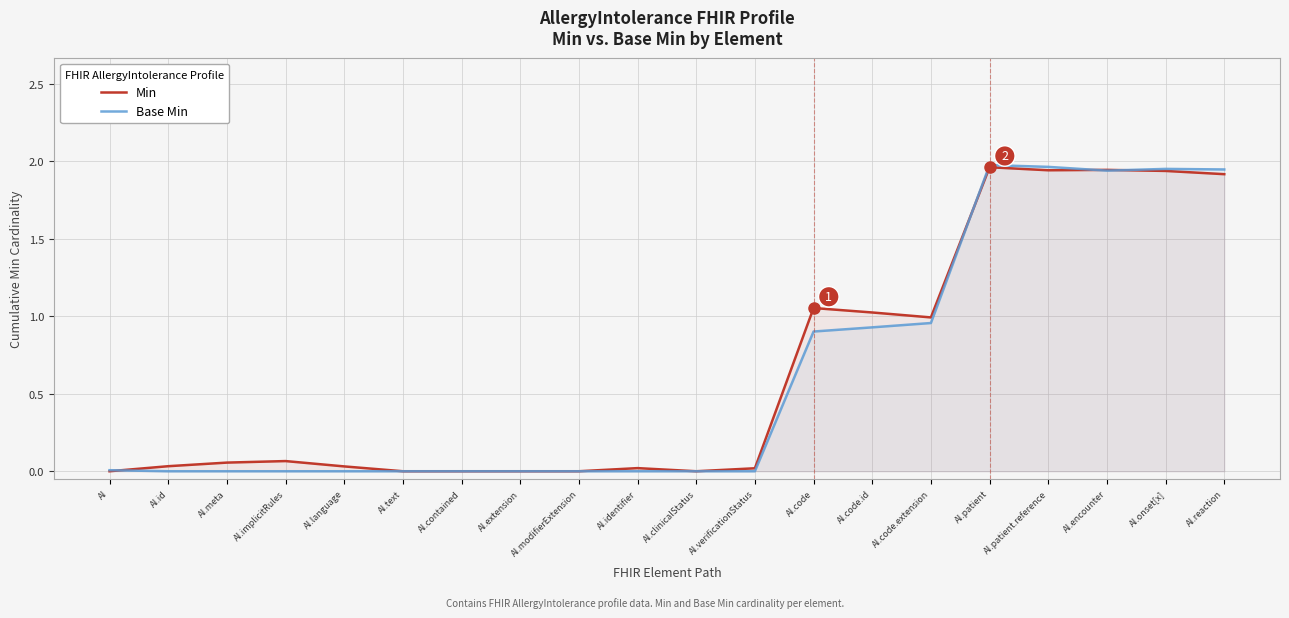

What is the label of the 5th point from the right?

AI.patient